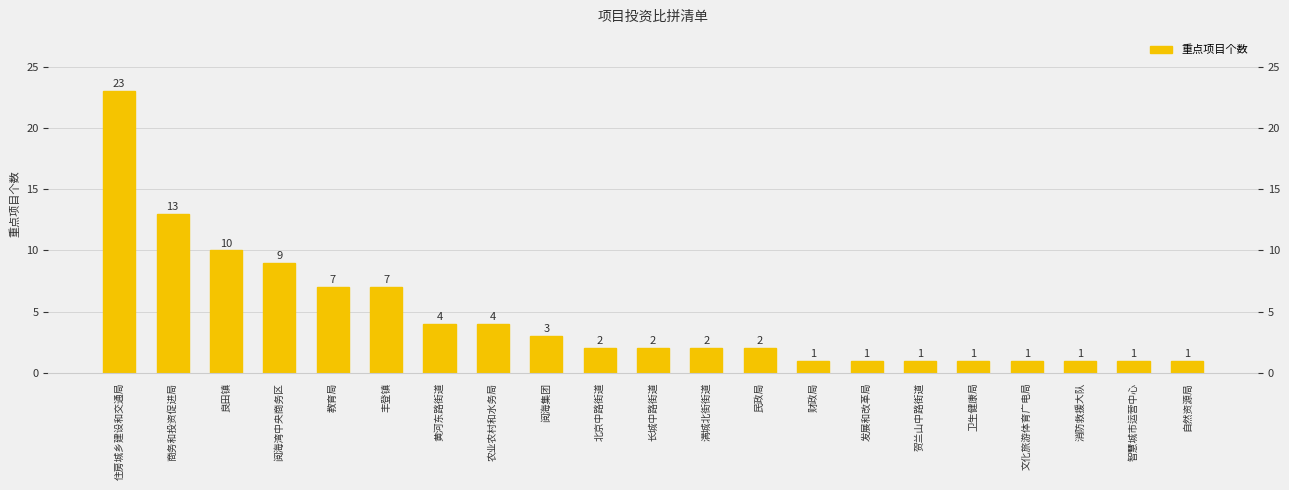

Rank the categories by value from lowest to highest.

财政局, 发展和改革局, 贺兰山中路街道, 卫生健康局, 文化旅游体育广电局, 消防救援大队, 智慧城市运营中心, 自然资源局, 北京中路街道, 长城中路街道, 满城北街街道, 民政局, 阅海集团, 黄河东路街道, 农业农村和水务局, 教育局, 丰登镇, 阅海湾中央商务区, 良田镇, 商务和投资促进局, 住房城乡建设和交通局